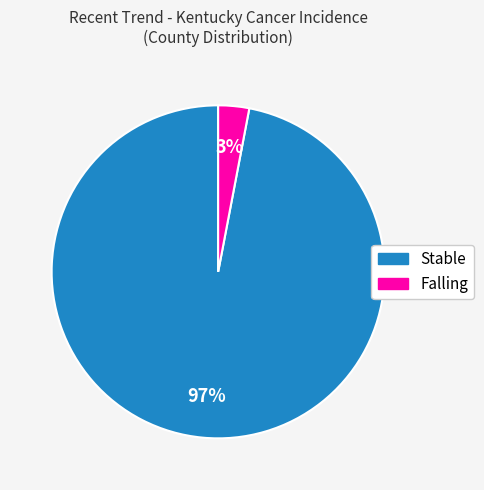

Which slice is the smallest?

Falling